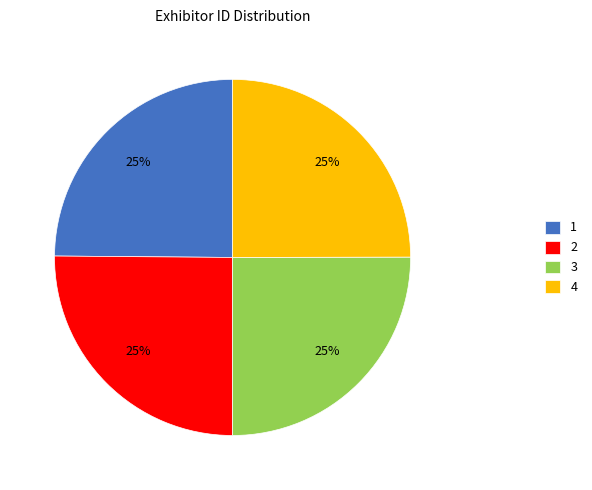

To the nearest percent, what is the combined percentage of 2 and 3?

50%